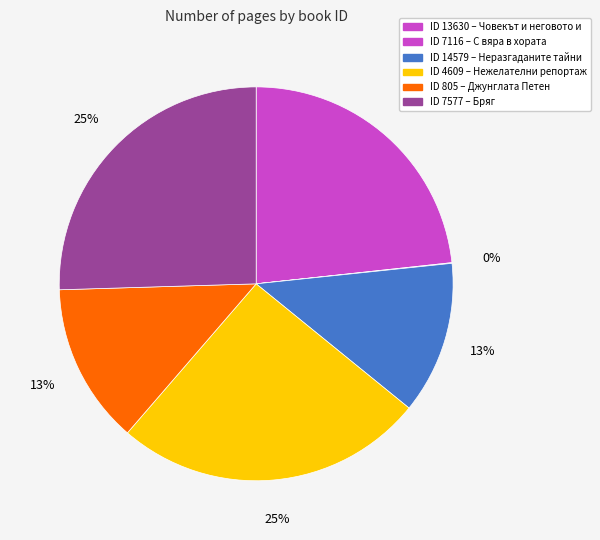

Which category has the smallest portion of the pie?

7116